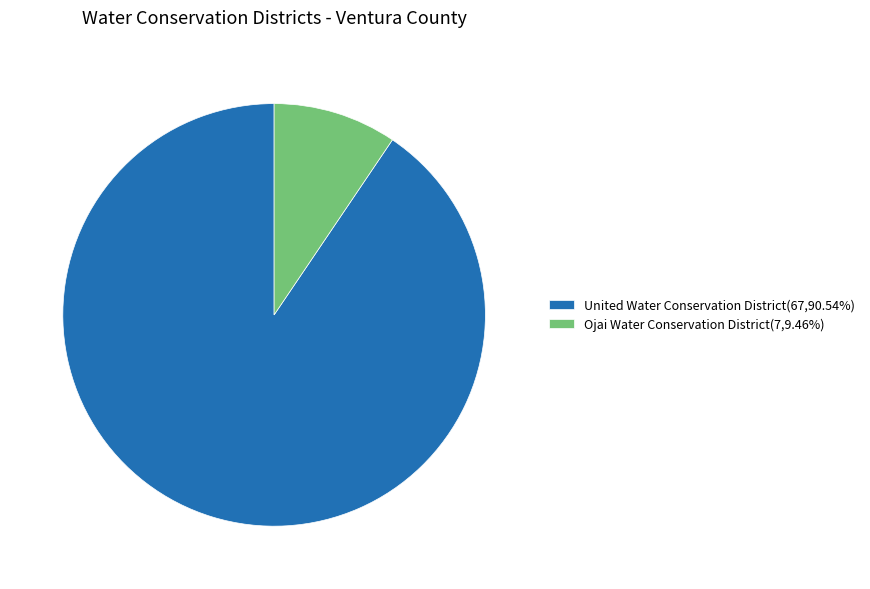

Approximately how many times larger is the value at United Water Conservation District(67,90.54%) compared to Ojai Water Conservation District(7,9.46%)?

9.6